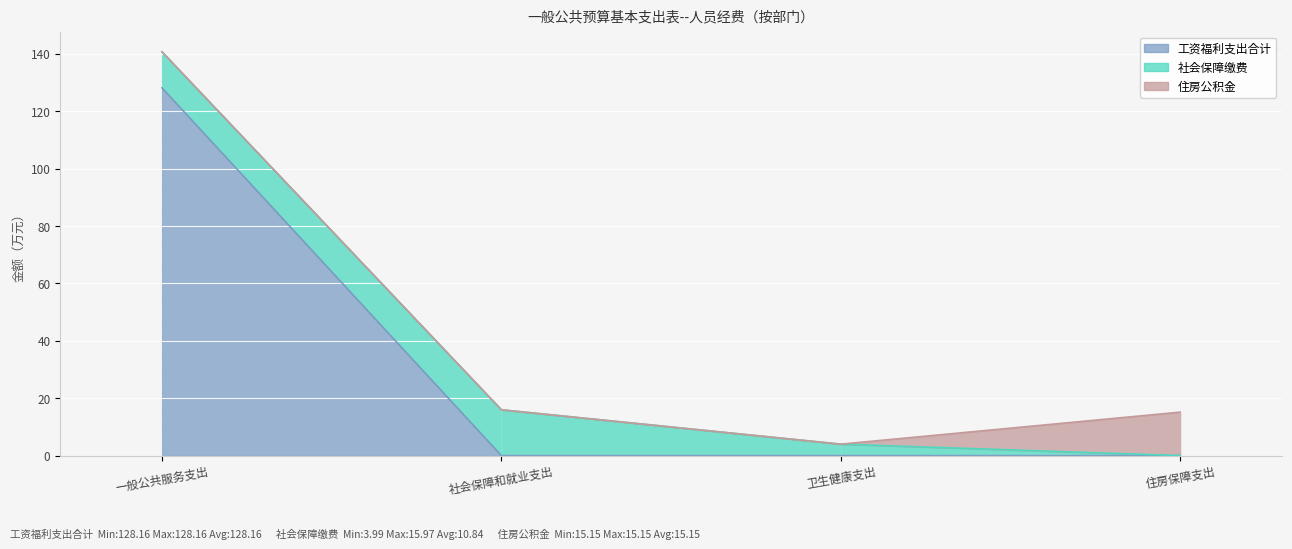

The 工资福利支出合计 series shows 128.2 at 一般公共服务支出. True or false?

True